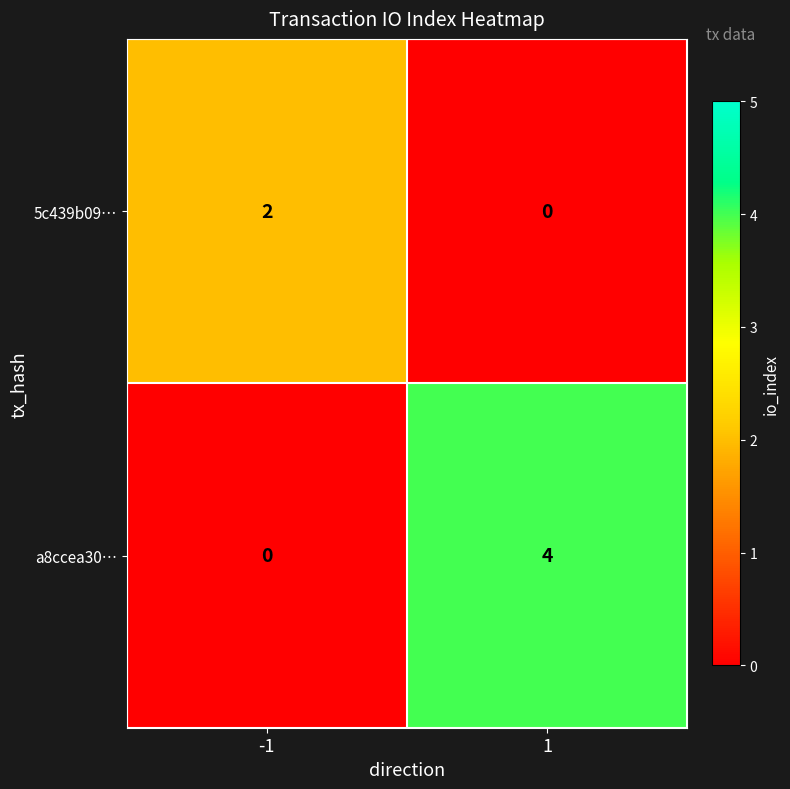

The 5c439b09… series shows 2 at -1. True or false?

True